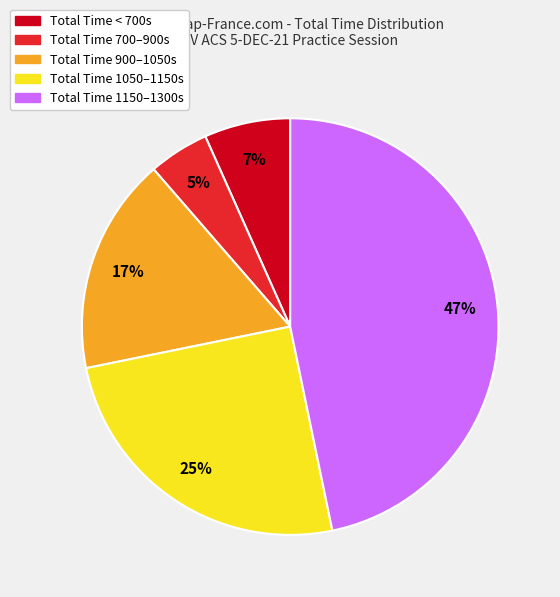

How many segments does this pie chart have?

5